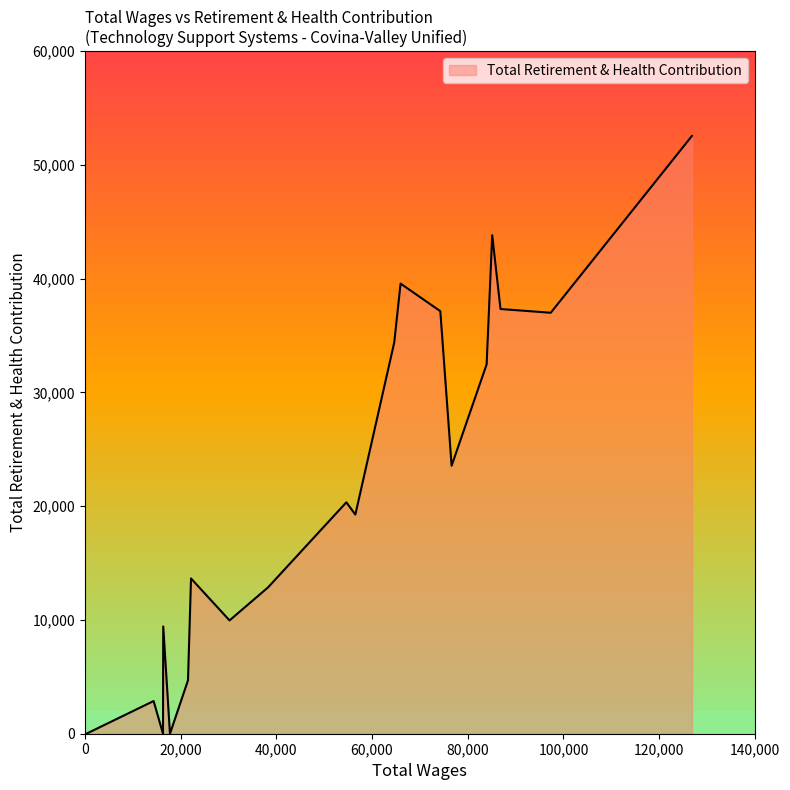

What is the greatest value displayed?

52550